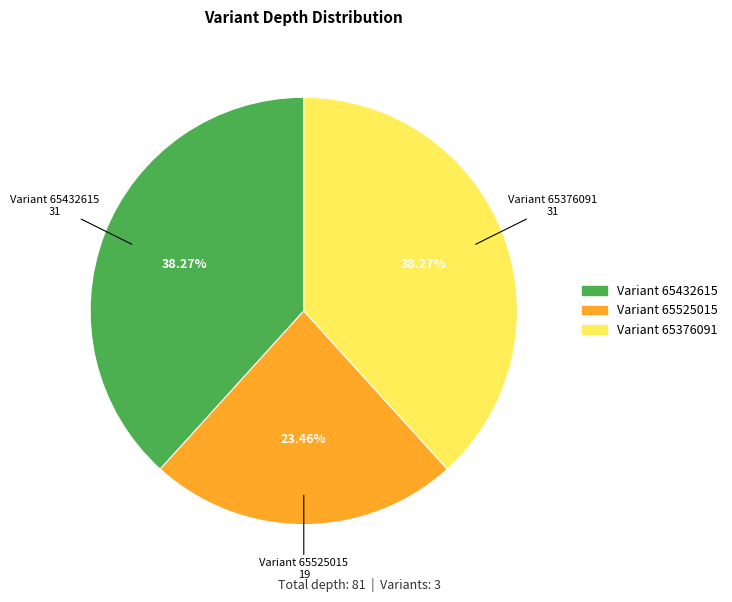

Is there any slice that represents more than half of the pie?

No